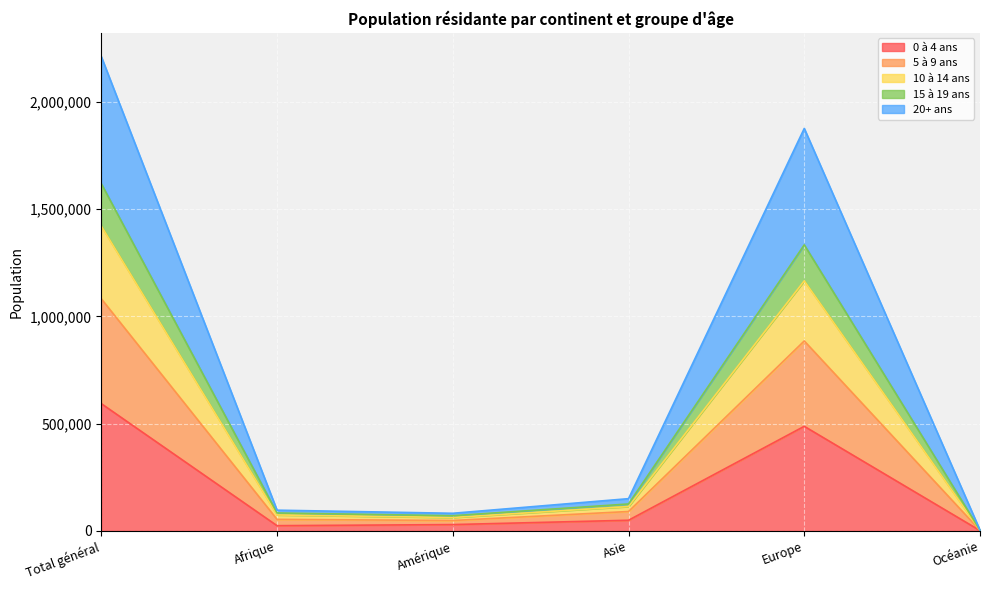

At which label does 0 à 4 ans reach its peak?

Total général